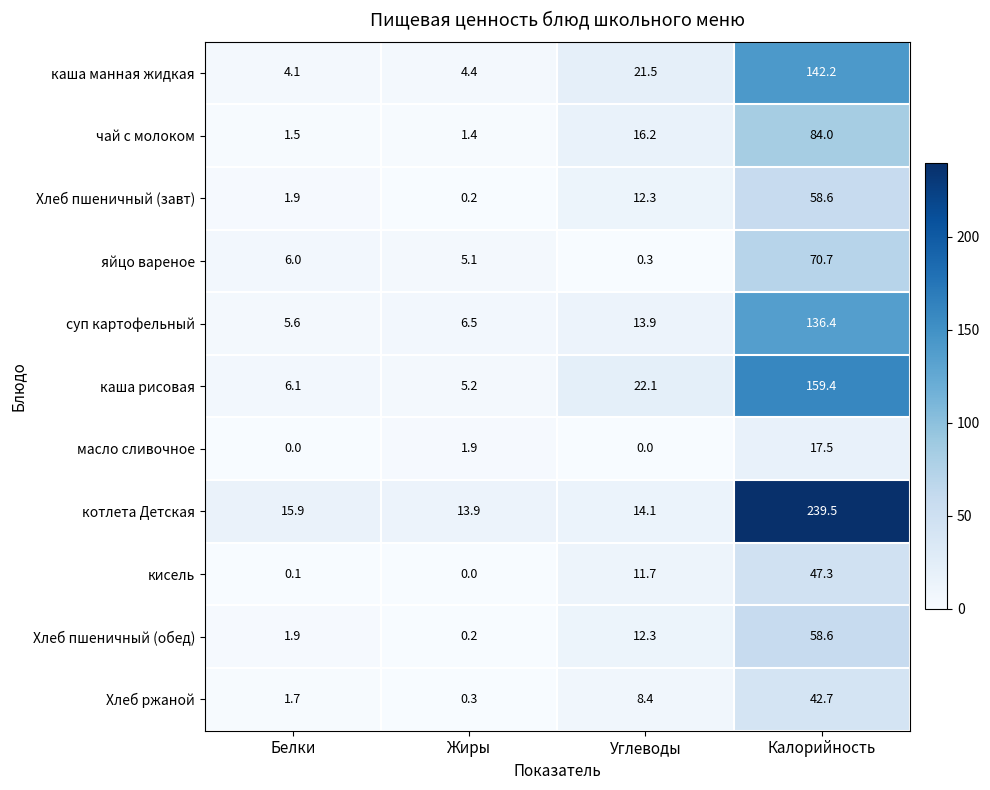

Is the value of кисель at Белки greater than the value of масло сливочное at Углеводы?

Yes